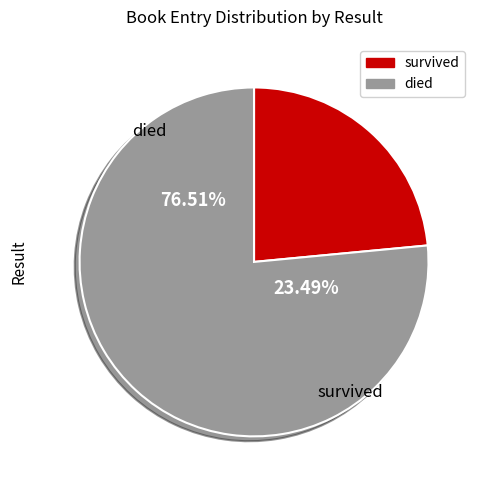

What percentage is the 1 slice, to the nearest percent?

23%